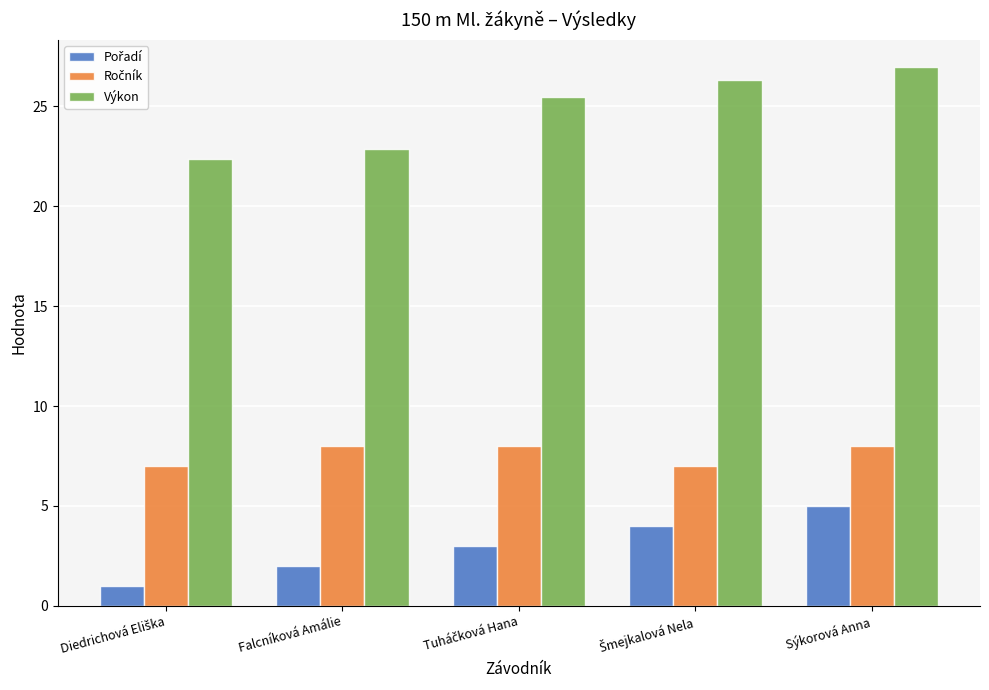

What is the total value across all series at Falcníková Amálie?

32.9